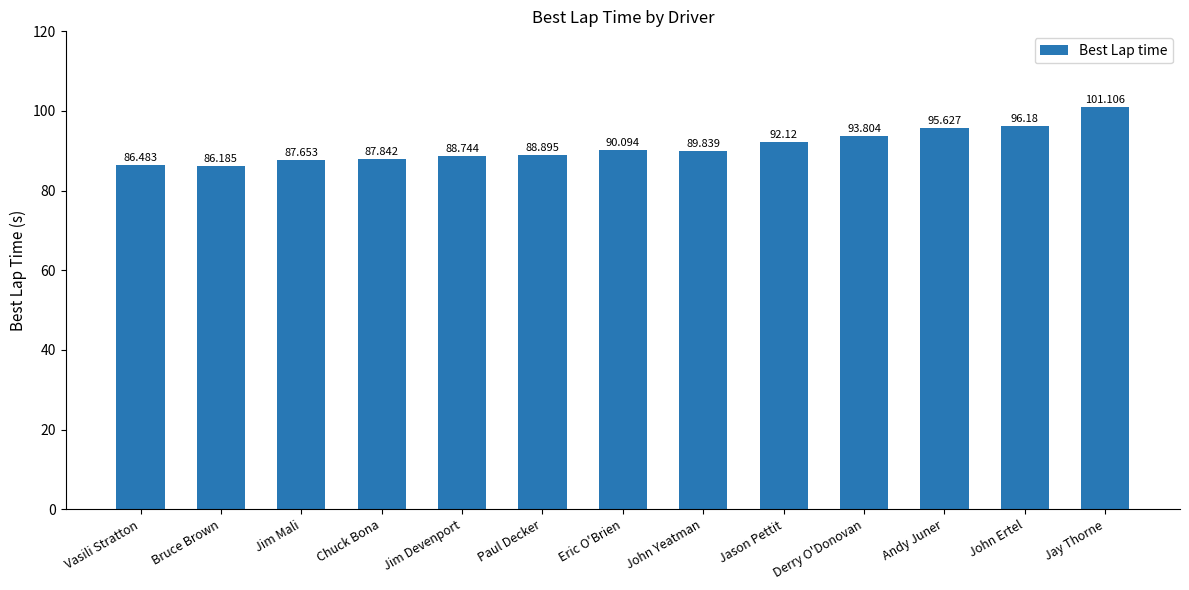

The value at John Ertel is 150.6. True or false?

False